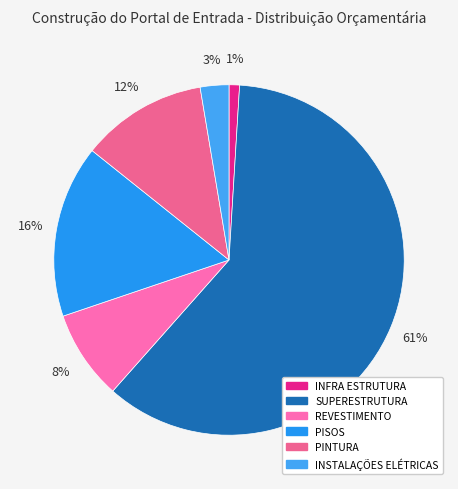

Count the number of slices in the pie.

6